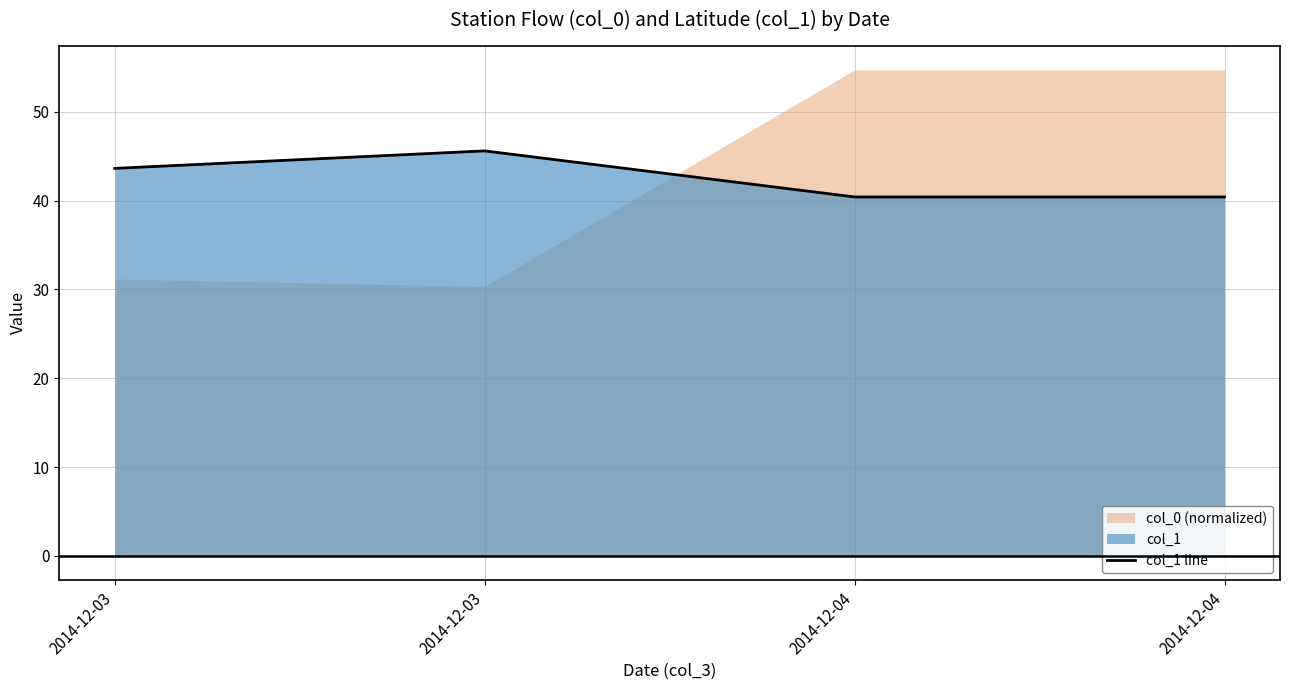

Which has a higher value, 2014-12-04 or 2014-12-03?

2014-12-03